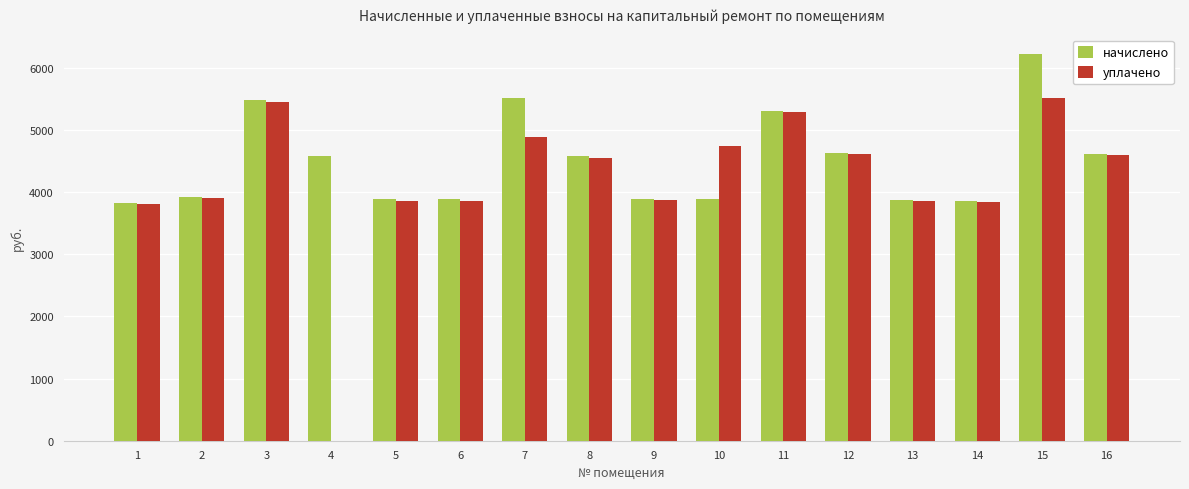

What is the total value across all series at 14?

7711.8